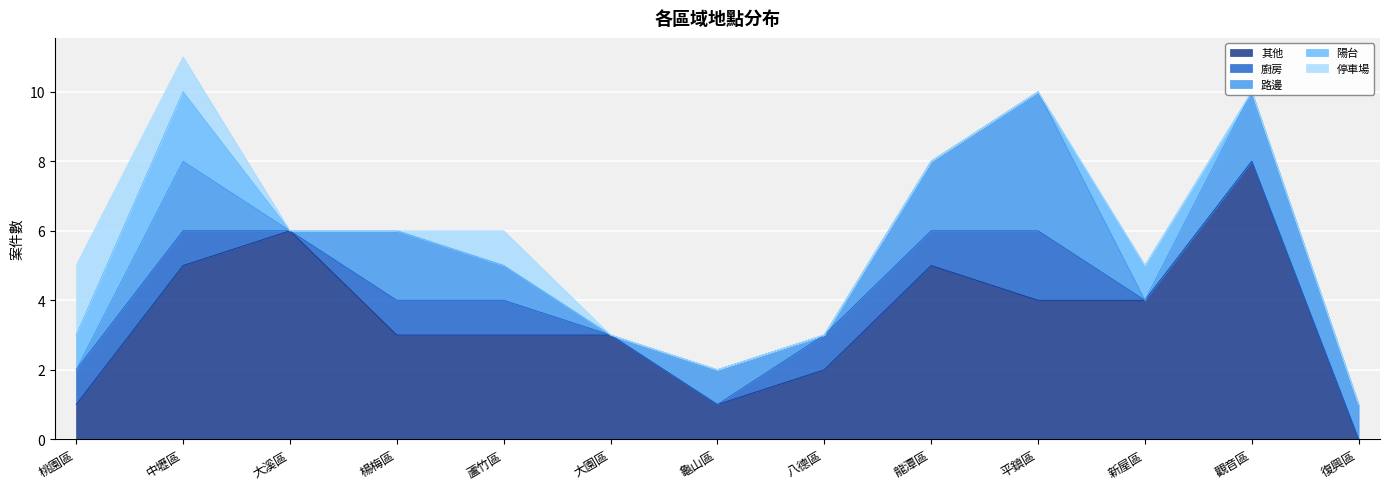

Which series has the largest total across all categories?

其他